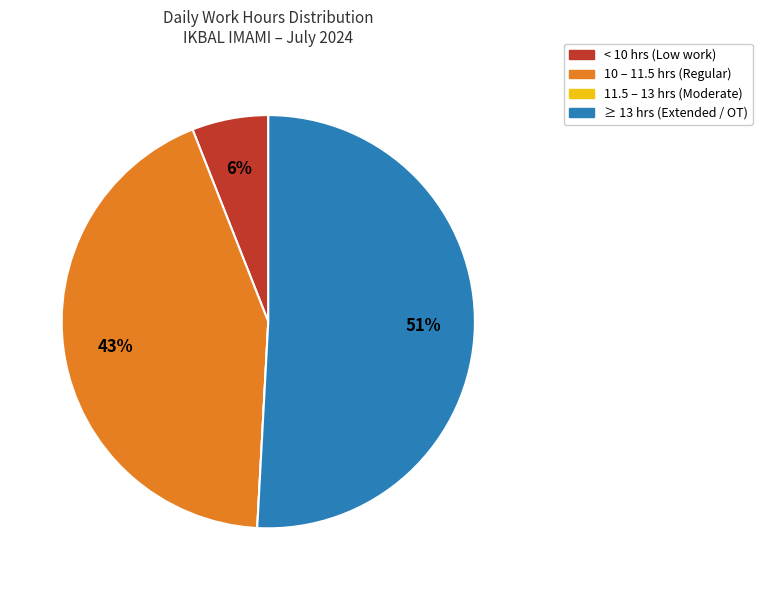

Is there any slice that represents more than half of the pie?

Yes